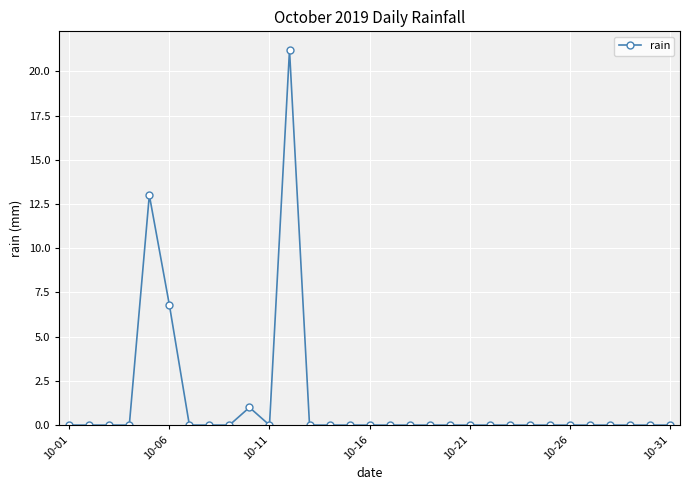

What is the maximum value shown in the chart?

21.2